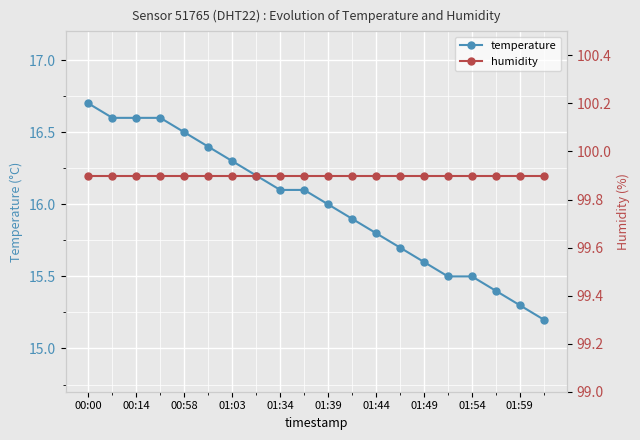

The temperature series shows 26.2 at 01:03. True or false?

False